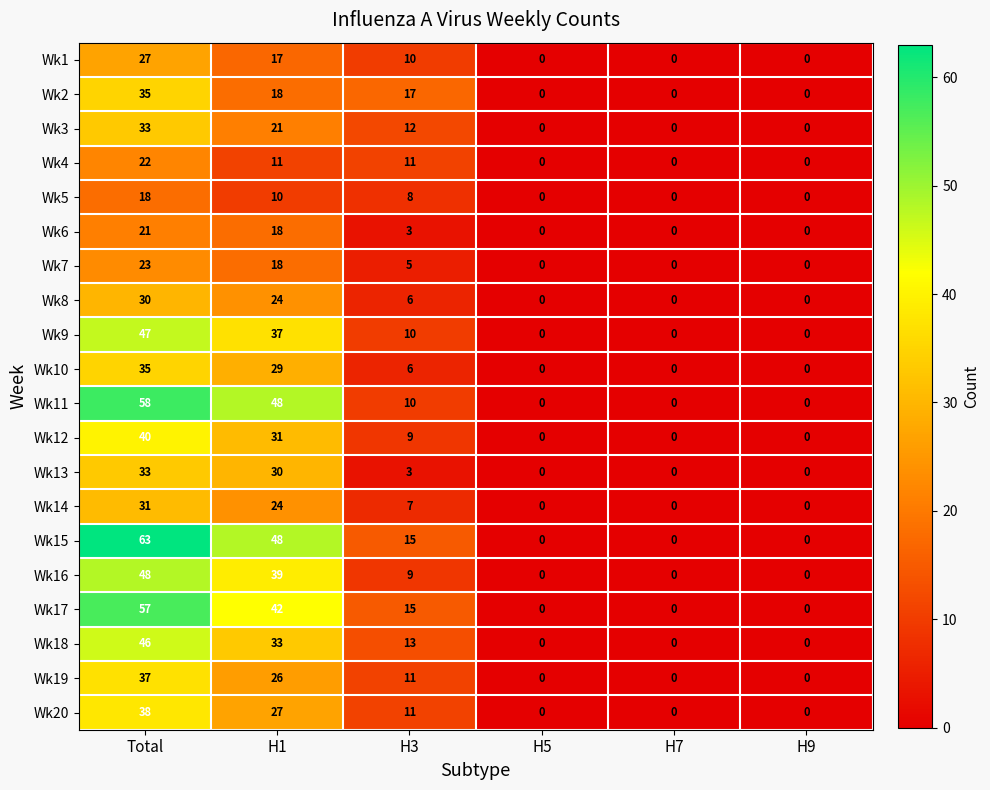

What is the difference between the Wk1 values at H1 and Total?

10